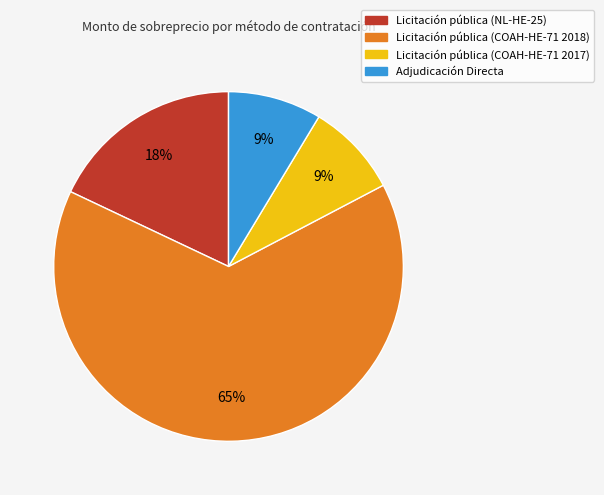

To the nearest percent, what percentage of the pie is Licitación pública (COAH-HE-71 2017)?

9%